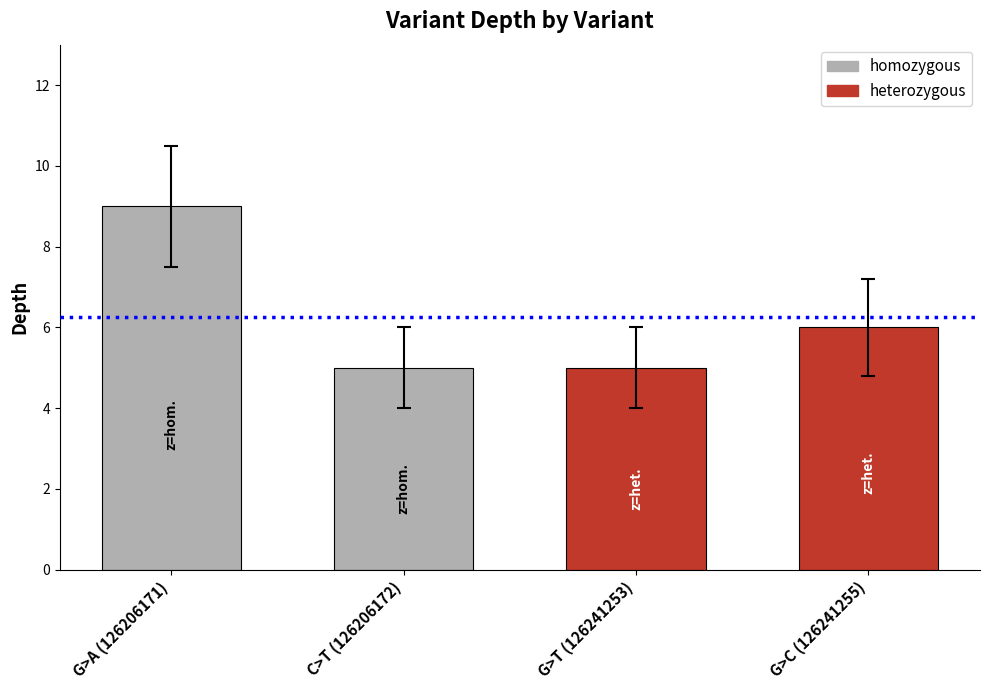

What is the ratio of the value at G>C (126241255) to the value at G>A (126206171)?

0.7